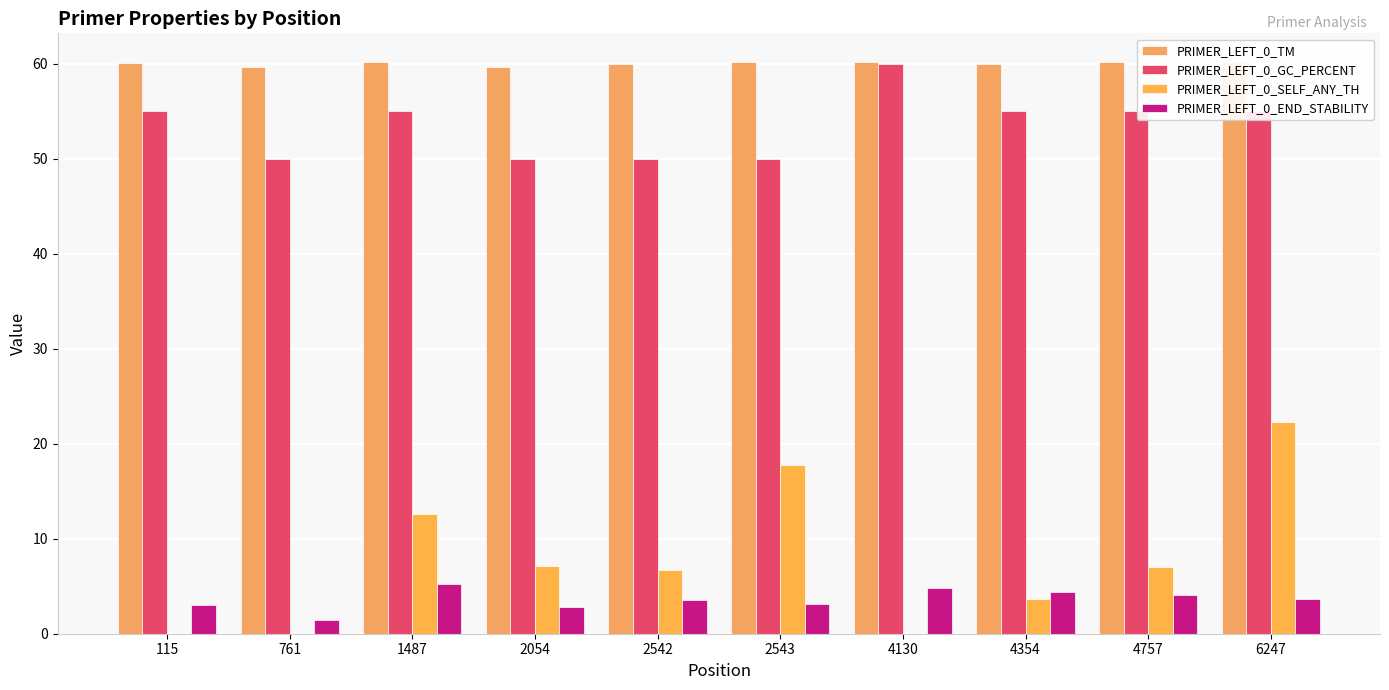

Where is PRIMER_LEFT_0_SELF_ANY_TH nearest to the value 11?

1487